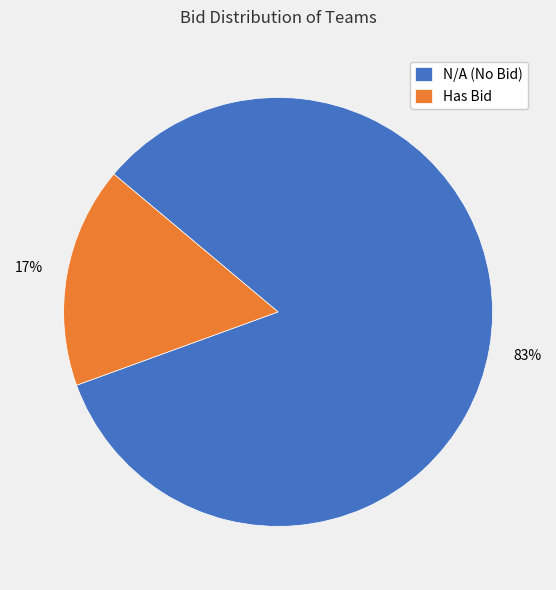

To the nearest percent, what portion does N/A (No Bid) represent?

83%